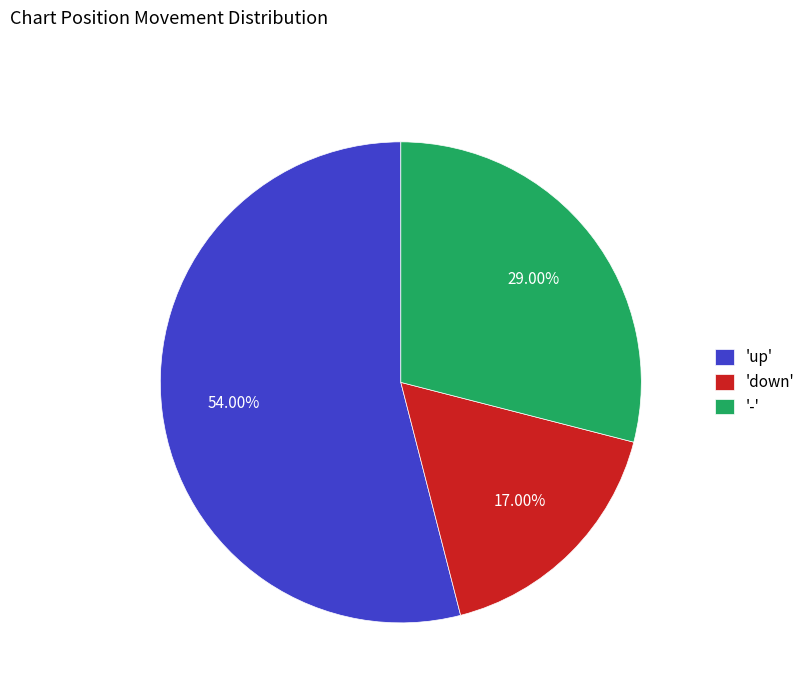

Do 'up' and '-' together represent more than half of the pie?

Yes